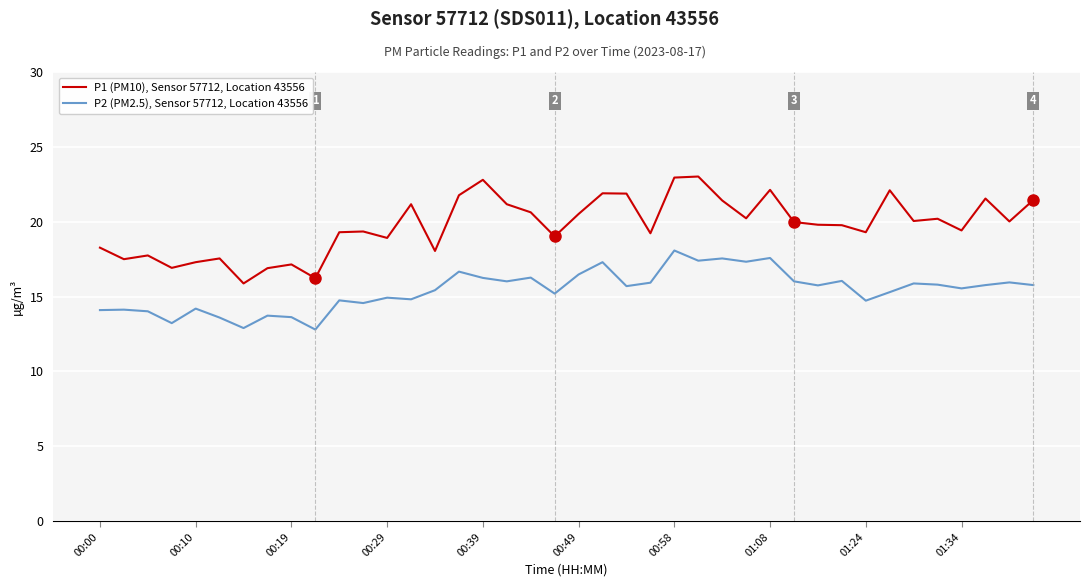

What is the difference between the maximum and minimum values in the P2 (PM2.5), Sensor 57712, Location 43556 series?

5.3